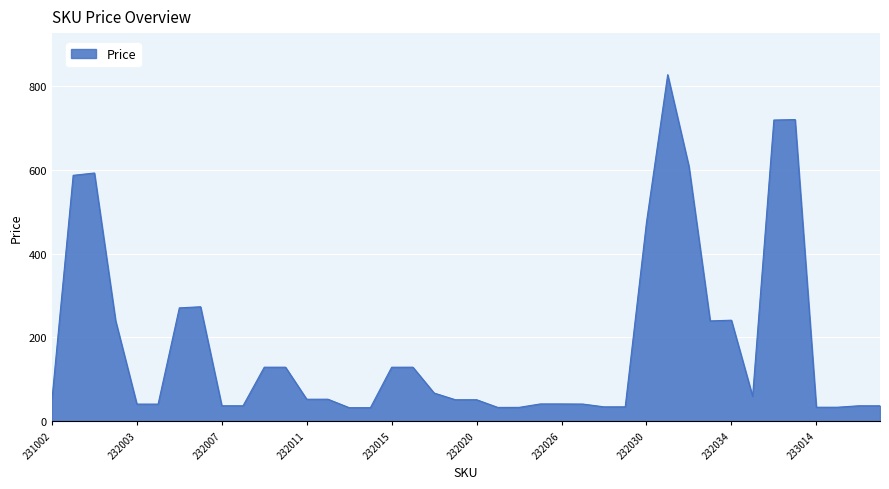

What is the difference between the maximum and minimum values?

795.2